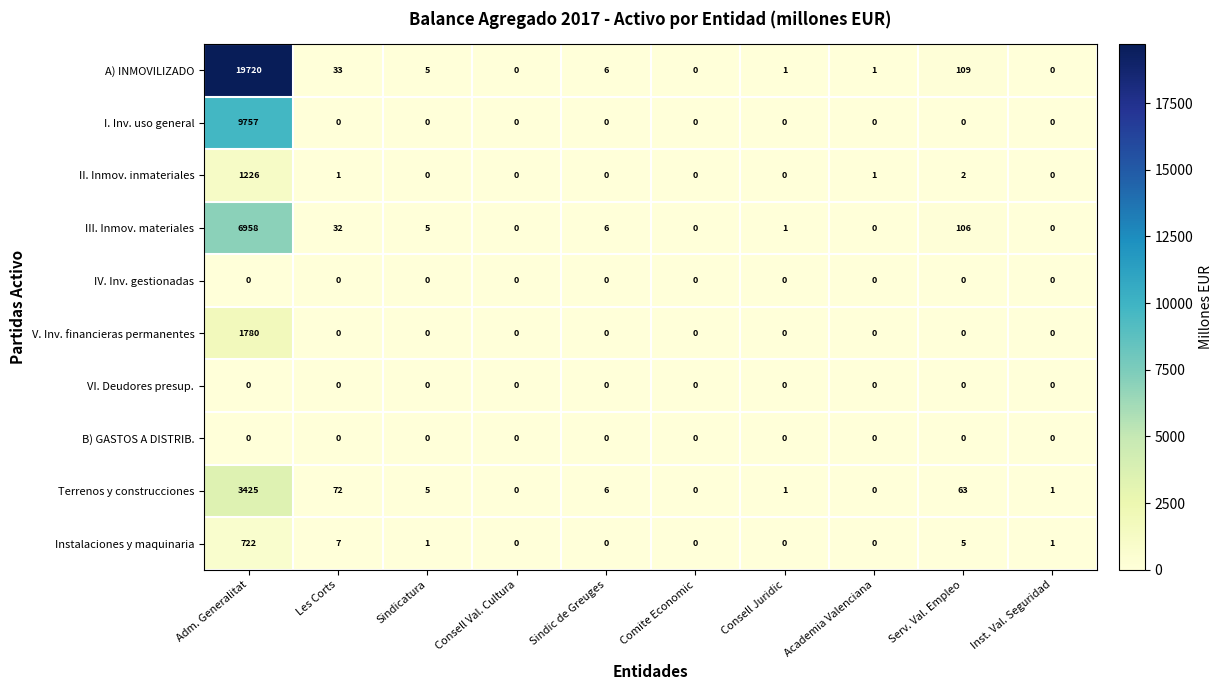

Which series has the largest range (max minus min)?

A) INMOVILIZADO